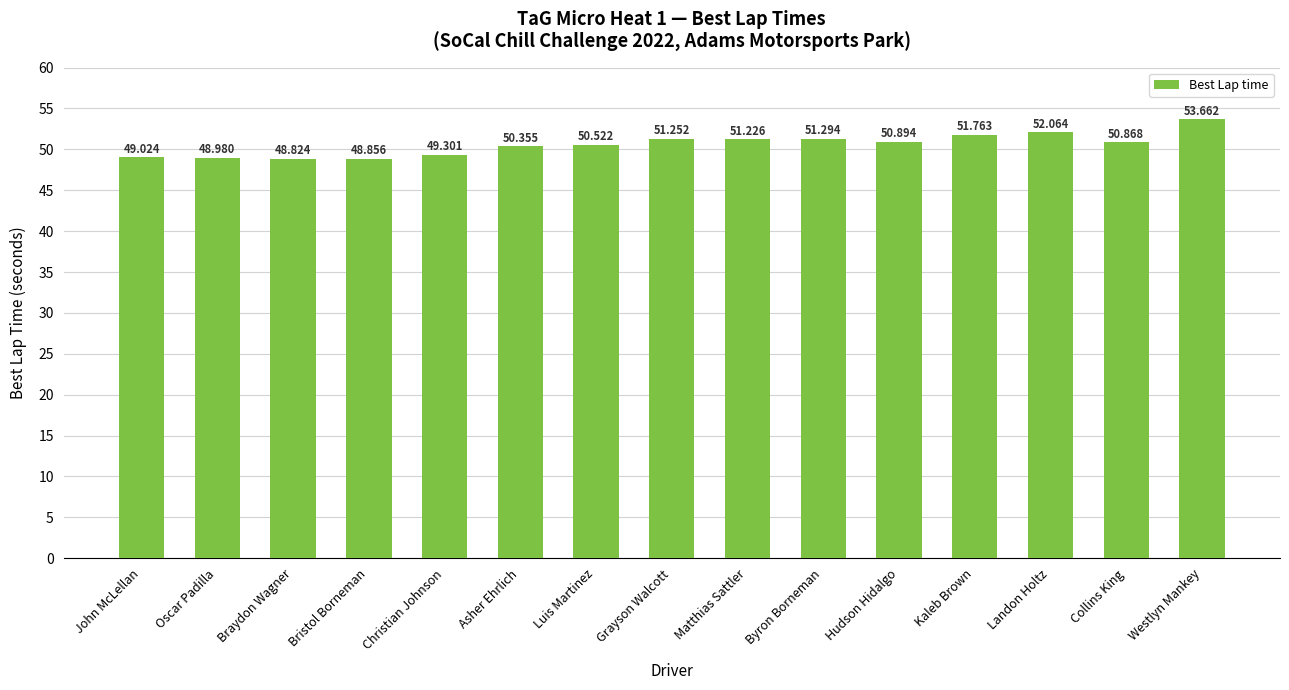

The chart shows a value of 11.3 at John McLellan. True or false?

False